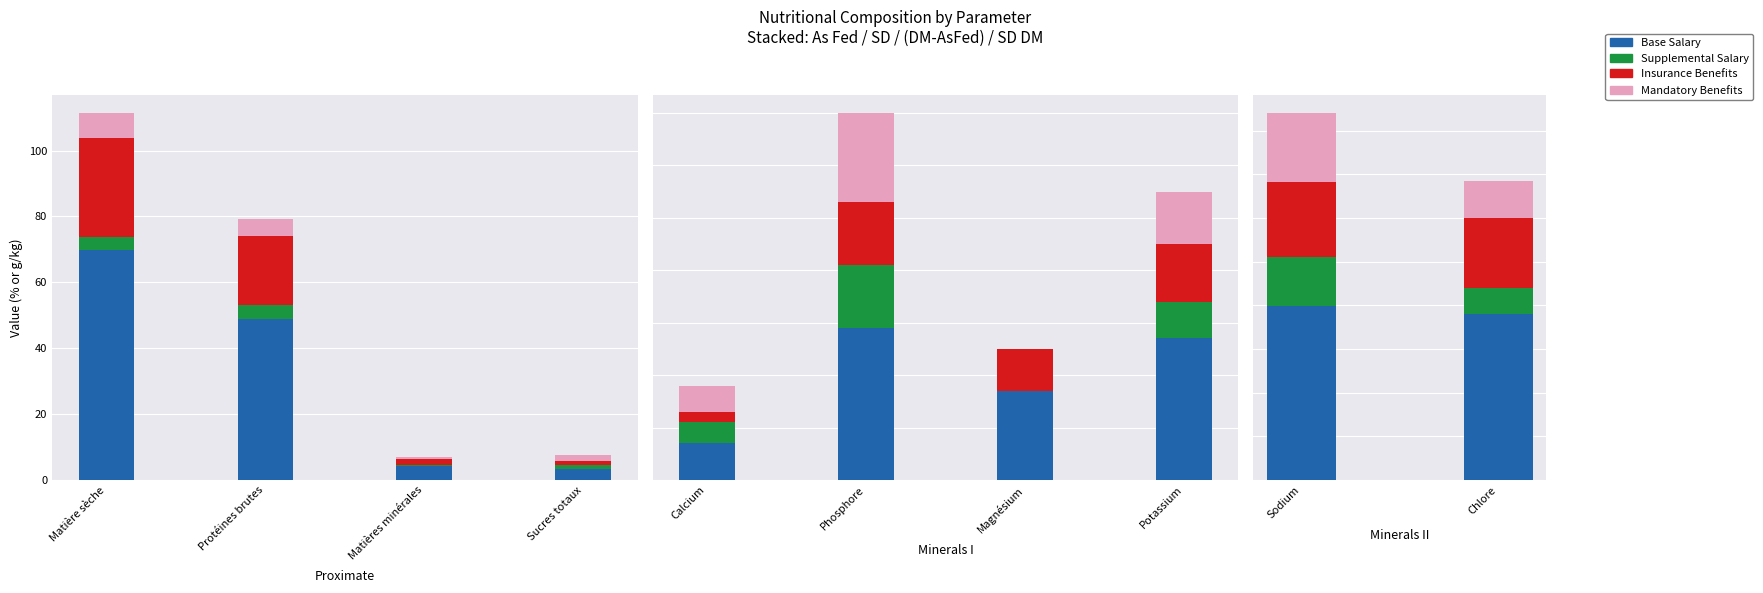

How many distinct data groups are displayed?

4